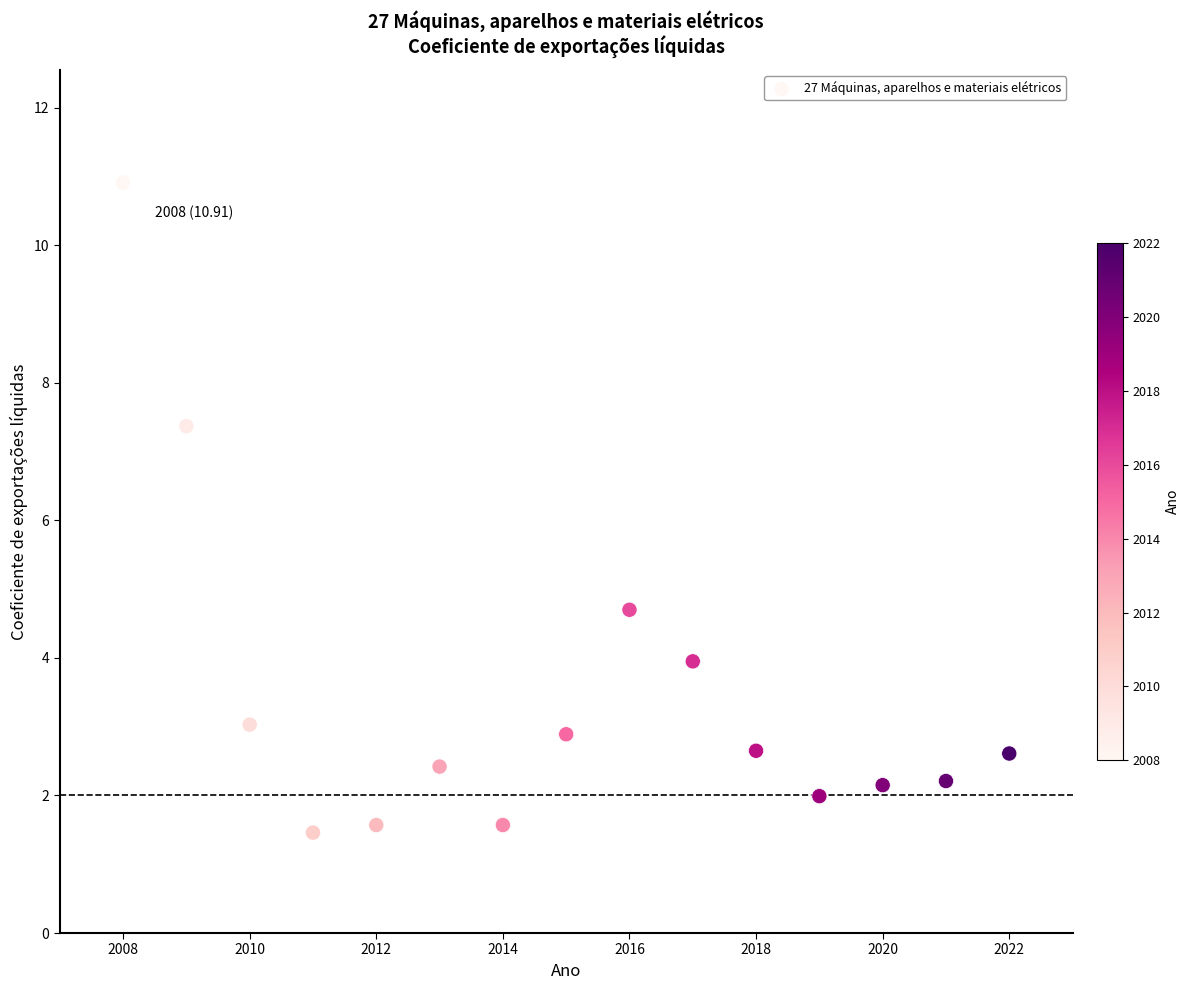

What is the range of X values (max minus min)?

14.0